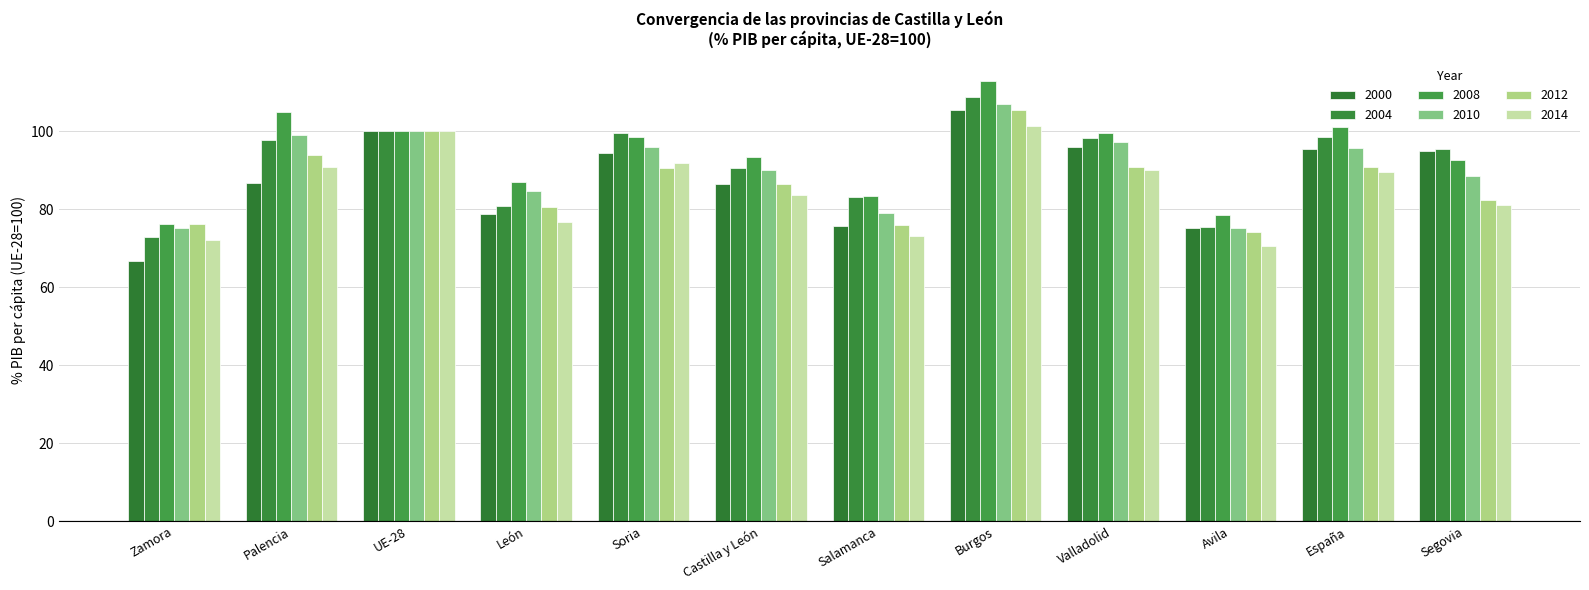

Reading left to right, extract all data points from this chart.

2000: 66.7	86.9	100.0	78.8	94.4	86.4	75.8	105.6	96.0	75.3	95.5	94.9
2004: 72.9	97.8	100.0	80.9	99.6	90.7	83.1	108.9	98.2	75.6	98.7	95.6
2008: 76.2	105.0	100.0	87.0	98.5	93.5	83.5	113.0	99.6	78.5	101.1	92.7
2010: 75.3	99.2	100.0	84.7	96.1	90.2	79.2	107.1	97.3	75.3	95.7	88.6
2012: 76.3	94.0	100.0	80.5	90.6	86.5	75.9	105.6	91.0	74.1	91.0	82.3
2014: 72.1	90.9	100.0	76.8	92.0	83.7	73.2	101.4	90.2	70.7	89.5	81.2